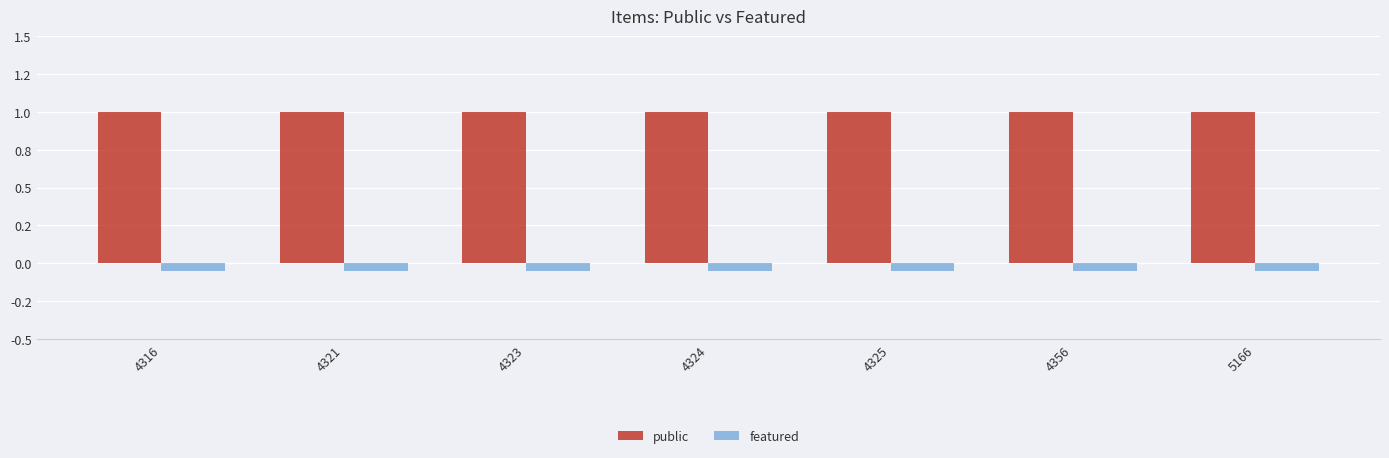

What are all the series names shown in the legend?

public, featured